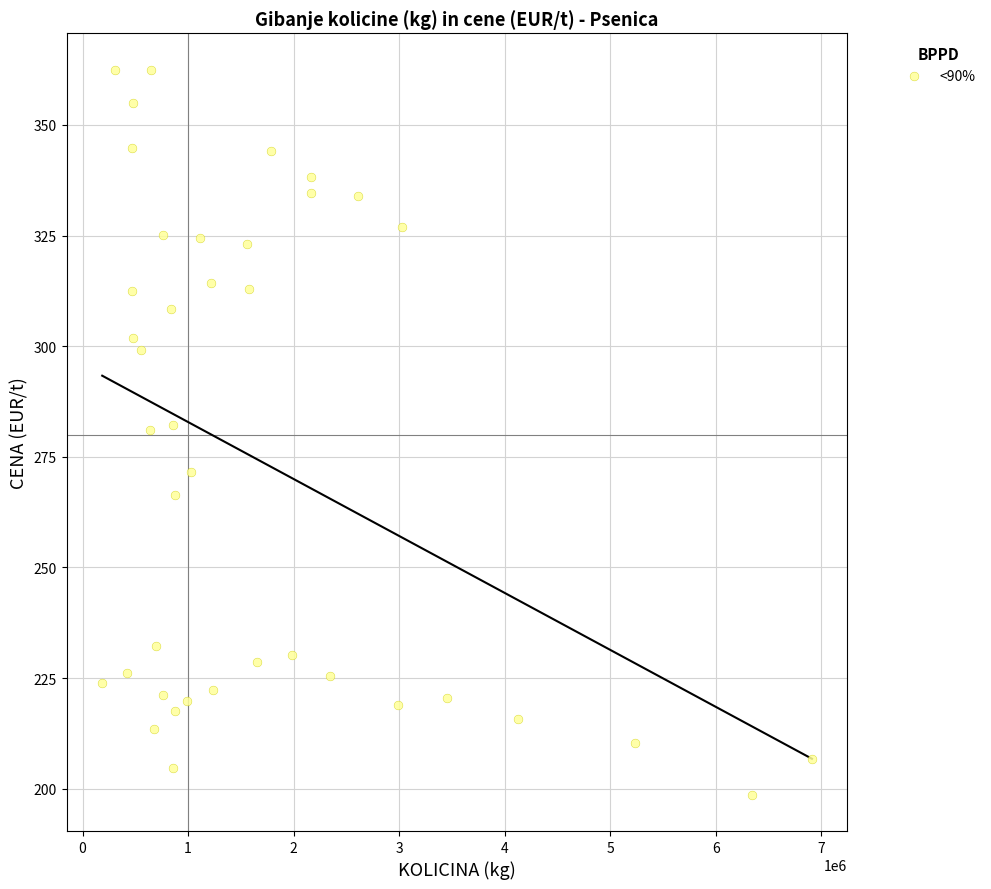

How many points are shown in the scatter plot?

40